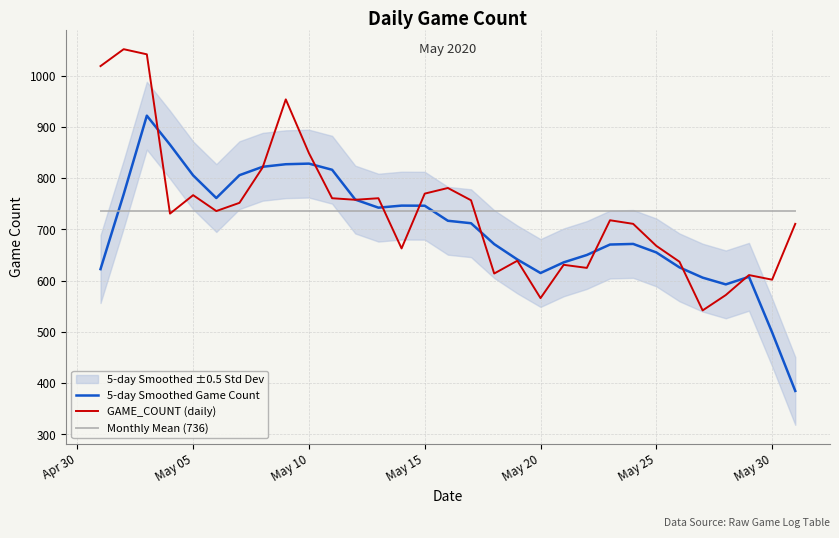

The value of GAME_COUNT (daily) at May 15 is 770.0. True or false?

True